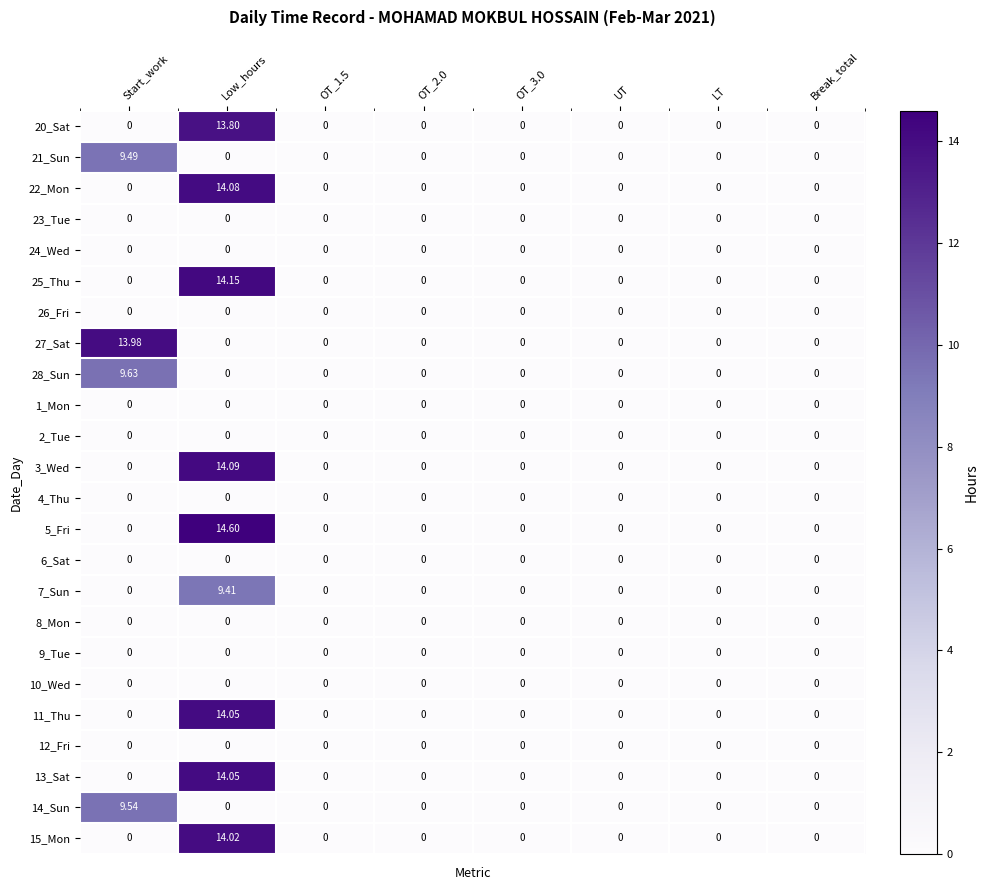

At how many categories does at least one series exceed 2?

2